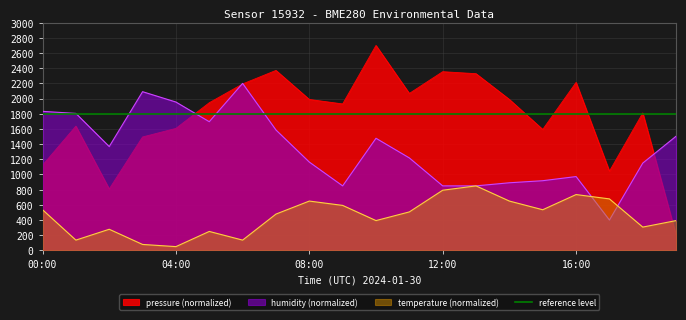

Is it true that humidity equals 972.7 at 16:00?

True